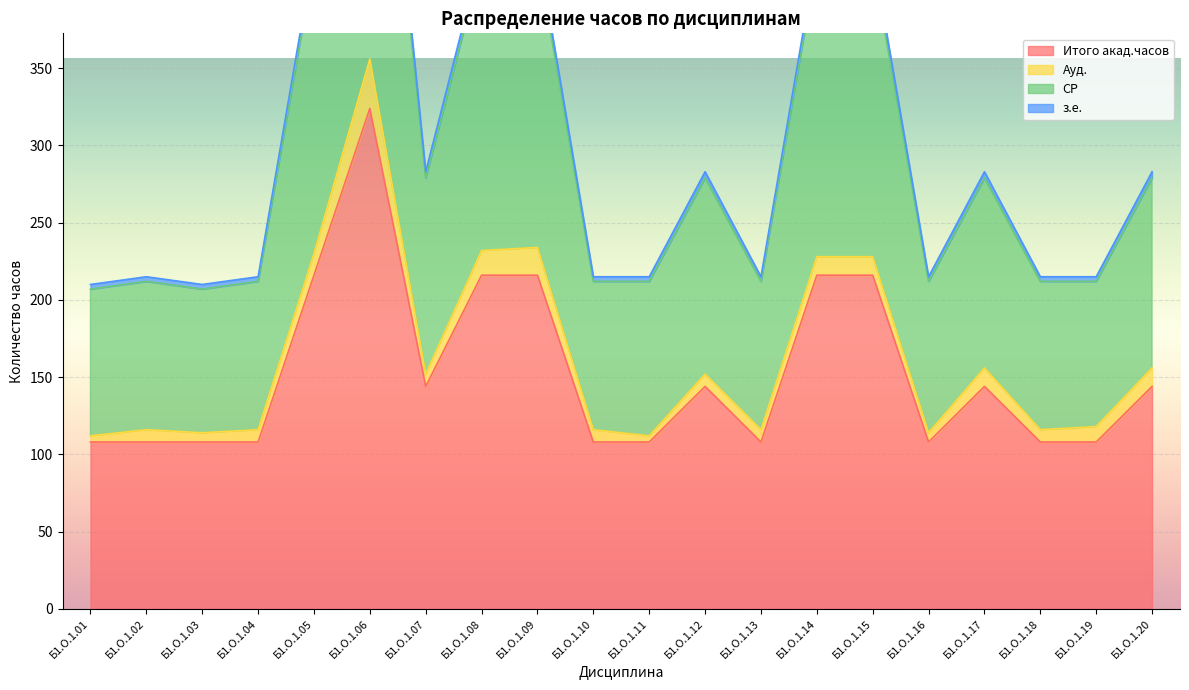

How many data points does each series have?

20